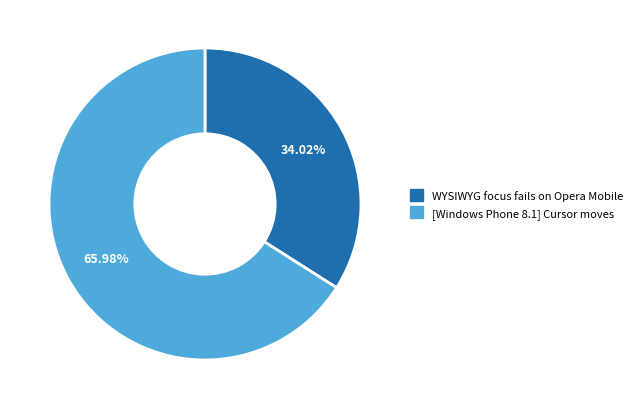

Is there a majority slice in this chart?

Yes